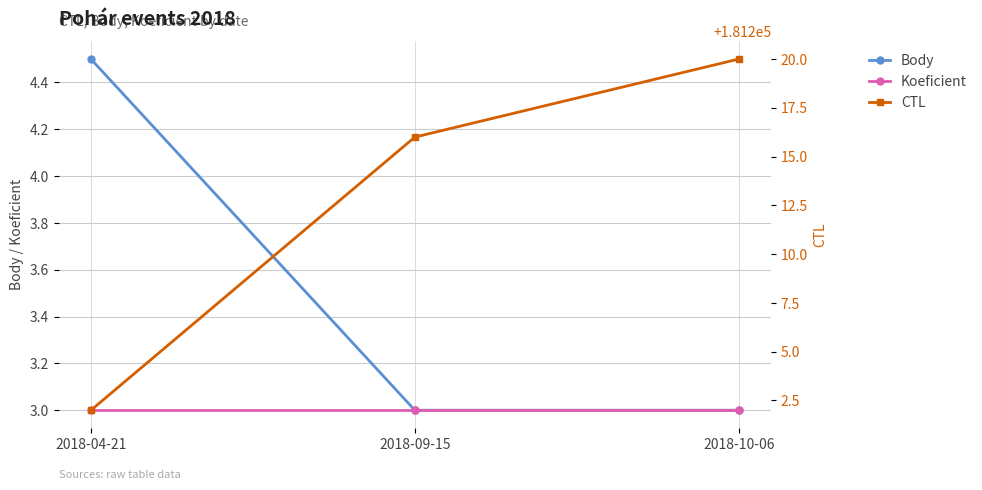

Where is Koeficient nearest to the value 3?

2018-04-21